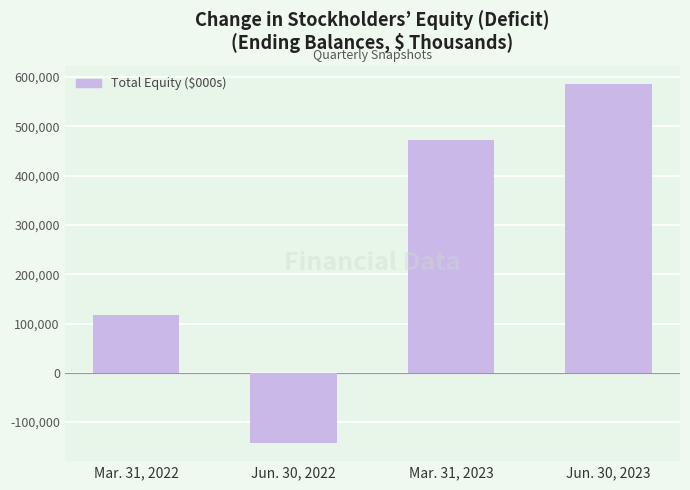

Which label corresponds to the smallest value in the chart?

Jun. 30, 2022